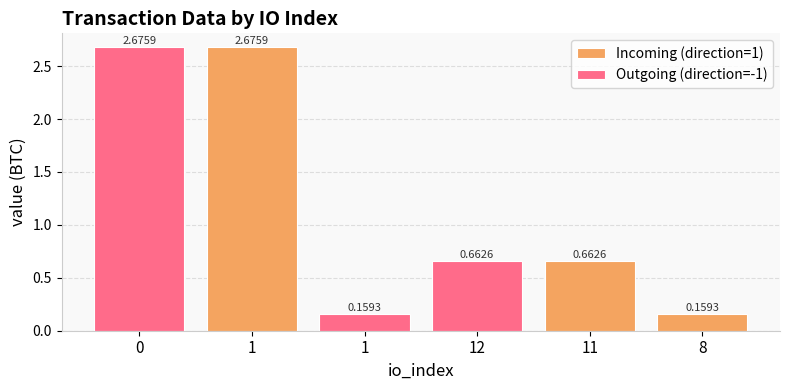

At which category does the chart reach its minimum across all series?

1